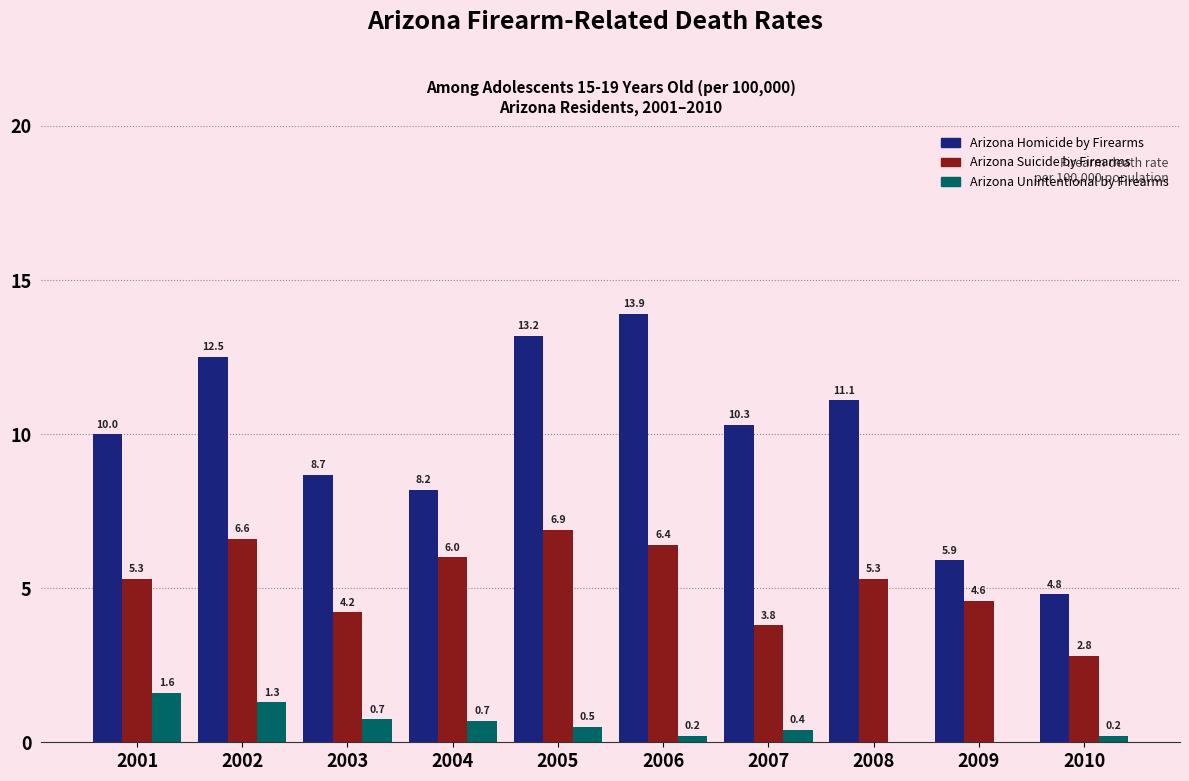

Reading left to right, extract all data points from this chart.

Arizona Homicide by Firearms: 2001=10.0	2002=12.5	2003=8.7	2004=8.2	2005=13.2	2006=13.9	2007=10.3	2008=11.1	2009=5.9	2010=4.8
Arizona Suicide by Firearms: 2001=5.3	2002=6.6	2003=4.2	2004=6.0	2005=6.9	2006=6.4	2007=3.8	2008=5.3	2009=4.6	2010=2.8
Arizona Unintentional by Firearms: 2001=1.6	2002=1.3	2003=0.7	2004=0.7	2005=0.5	2006=0.2	2007=0.4	2008=0.0	2009=0.0	2010=0.2